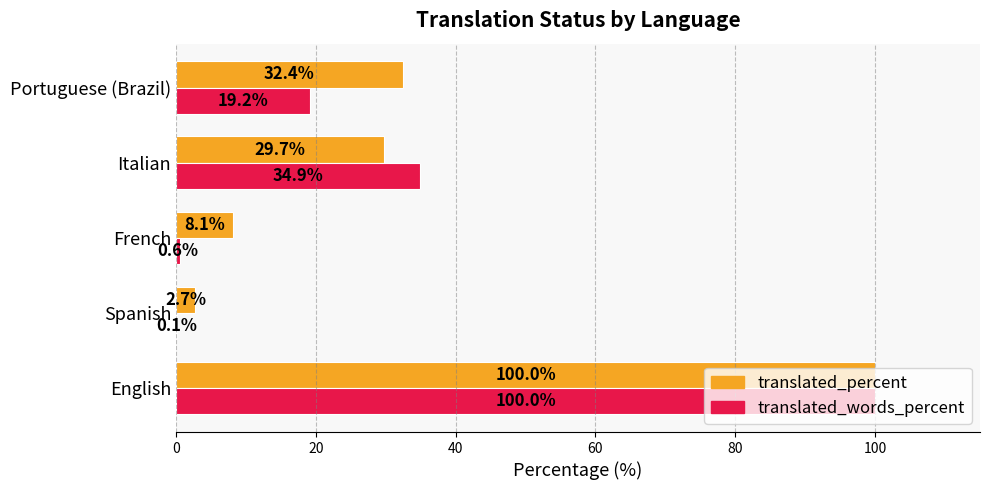

What is the total value across all series at Italian?

64.6